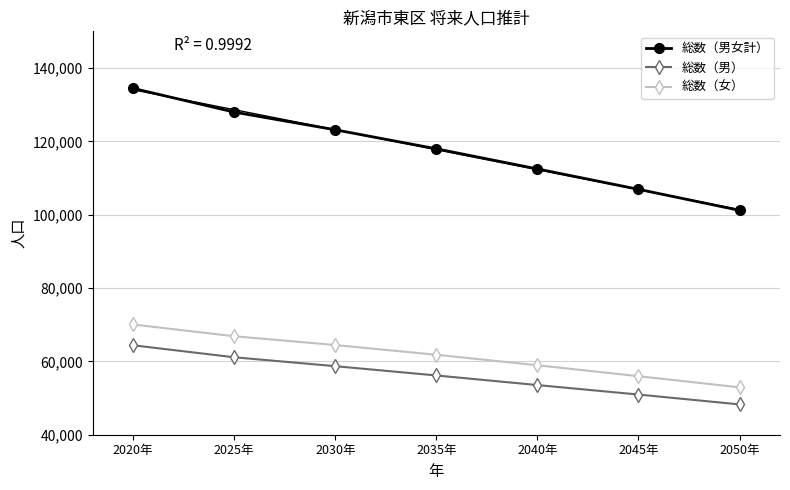

True or false: 総数（女） and 総数（男女計） intersect in this chart.

False